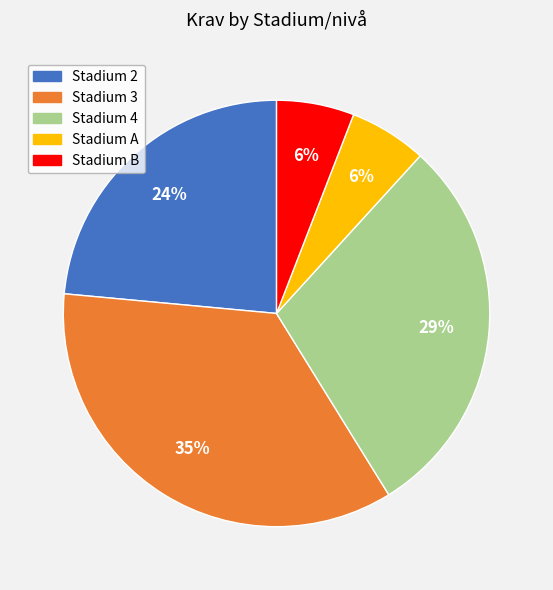

How many segments does this pie chart have?

5